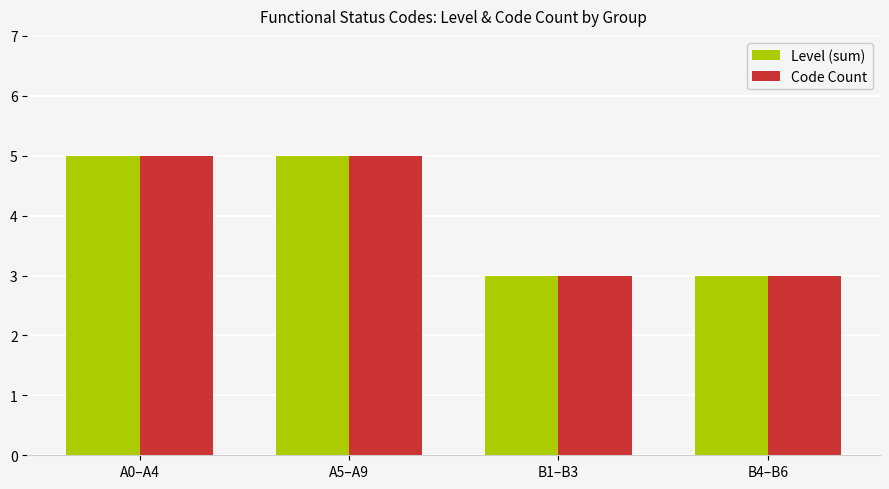

What is the sum of all Level (sum) values?

16